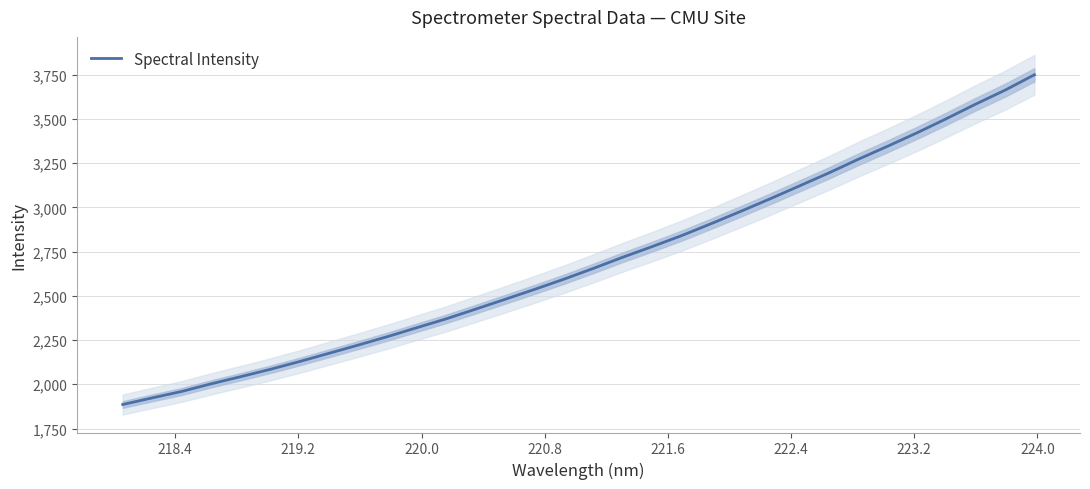

What is the minimum value for Spectral Intensity?

1885.7